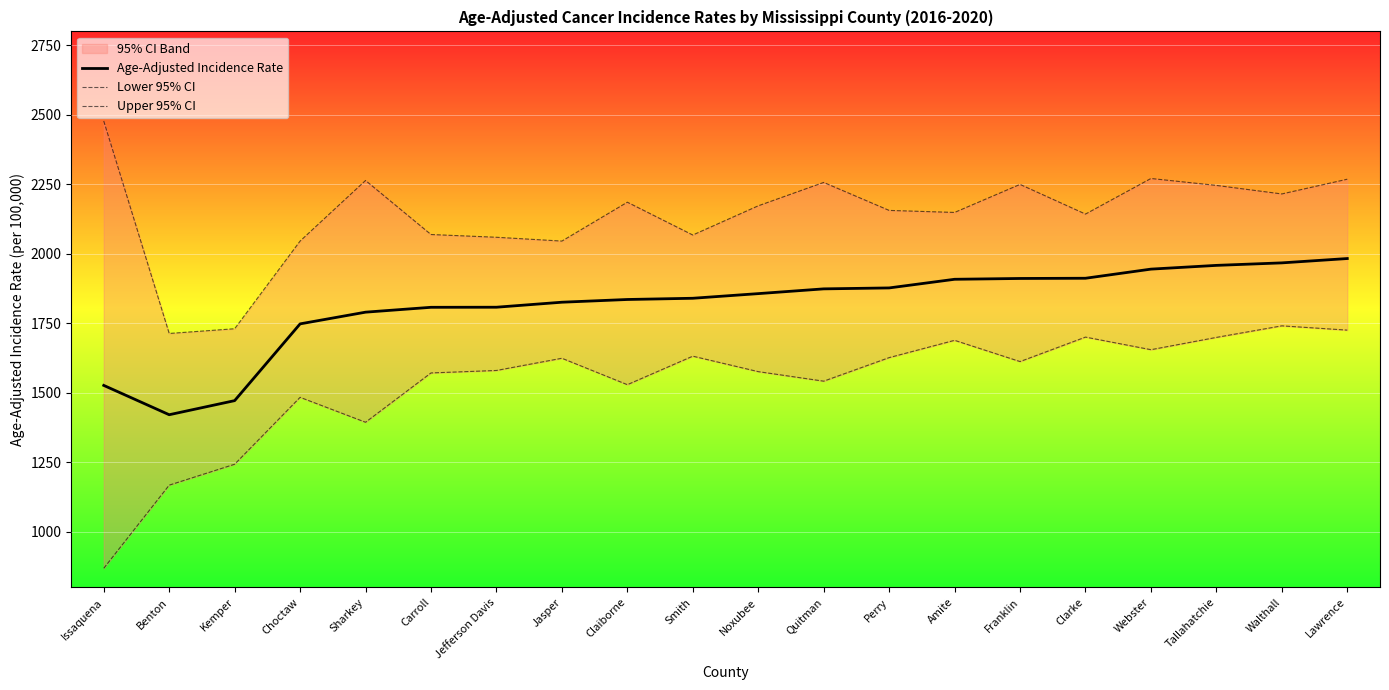

Is this an area chart (filled region under the line)?

No